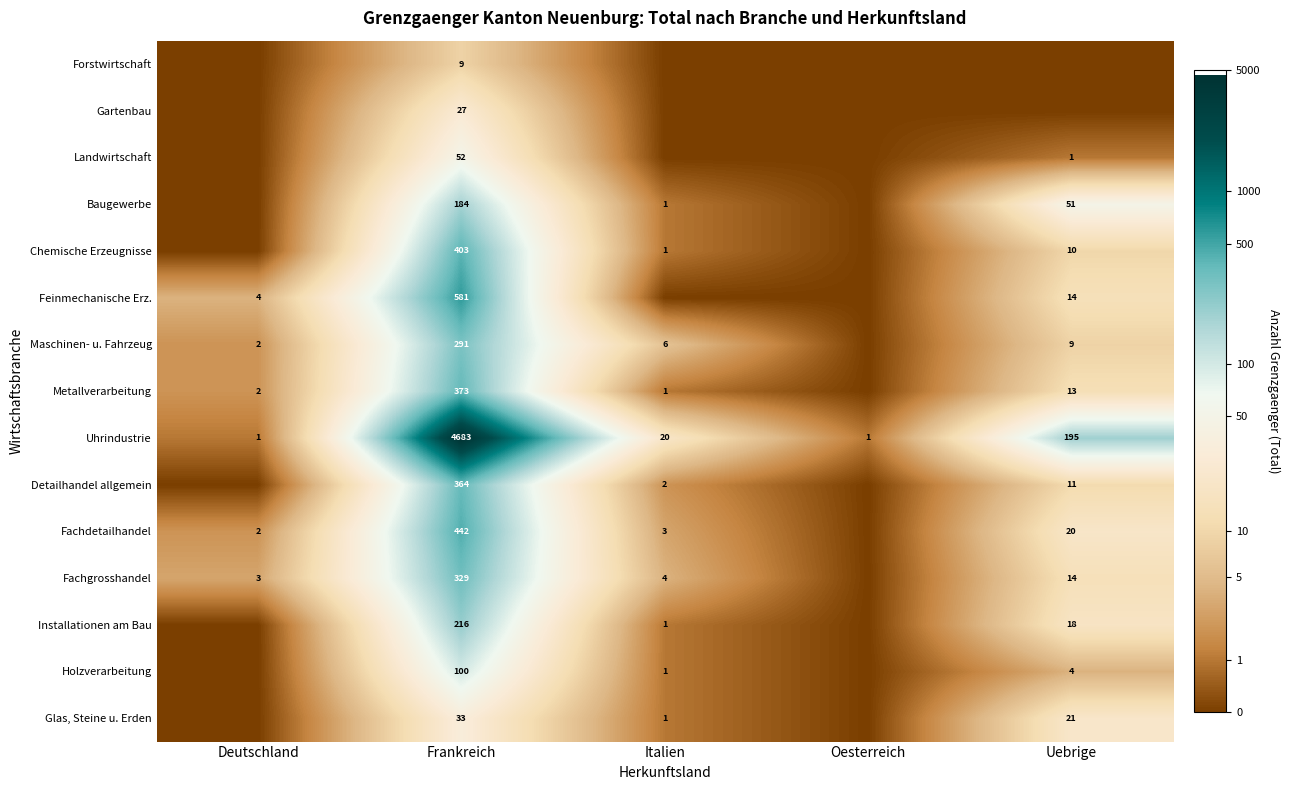

Count the number of categories in the chart.

5